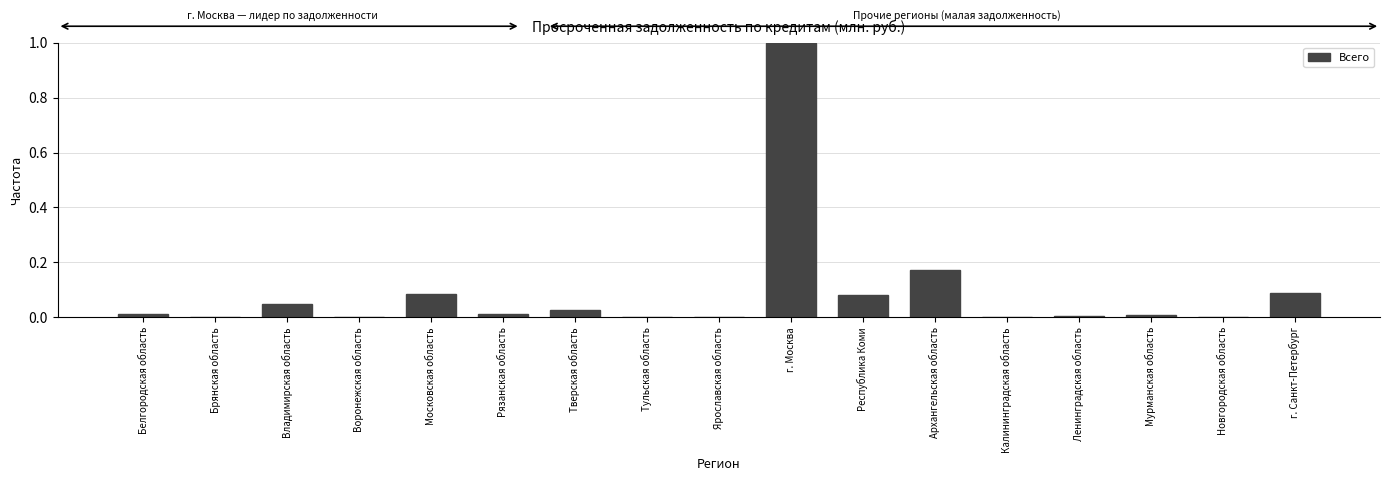

Which has a higher value, г. Санкт-Петербург or Тверская область?

г. Санкт-Петербург